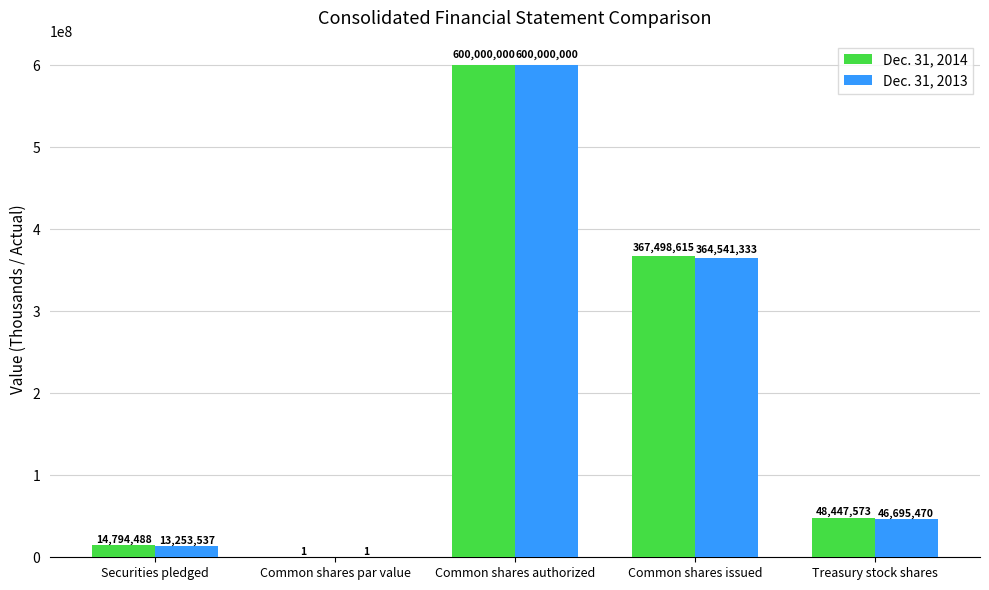

Which series changed the most between Common shares par value and Treasury stock shares?

Dec. 31, 2014